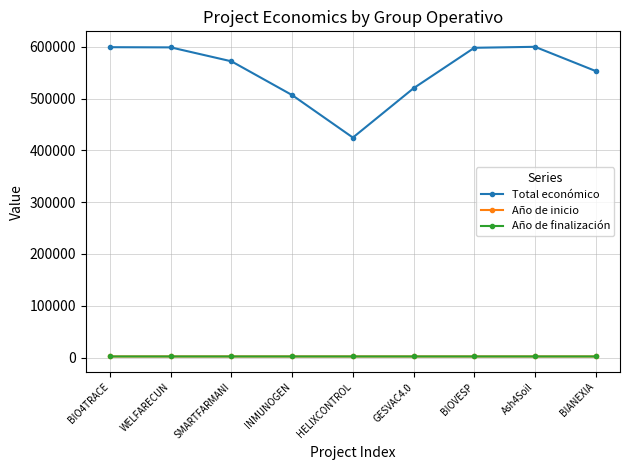

What is the minimum value for Año de inicio?

2023